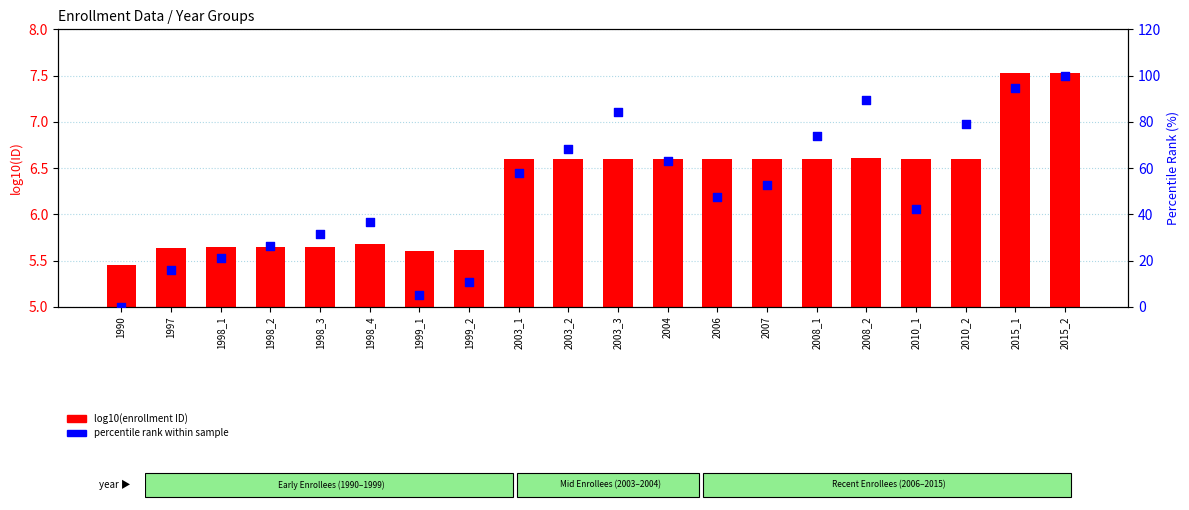

Which series reaches the maximum Y coordinate?

percentile rank within sample